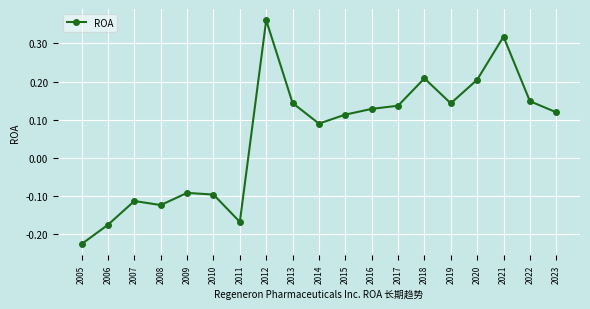

What is the difference between the maximum and second lowest values?

0.5